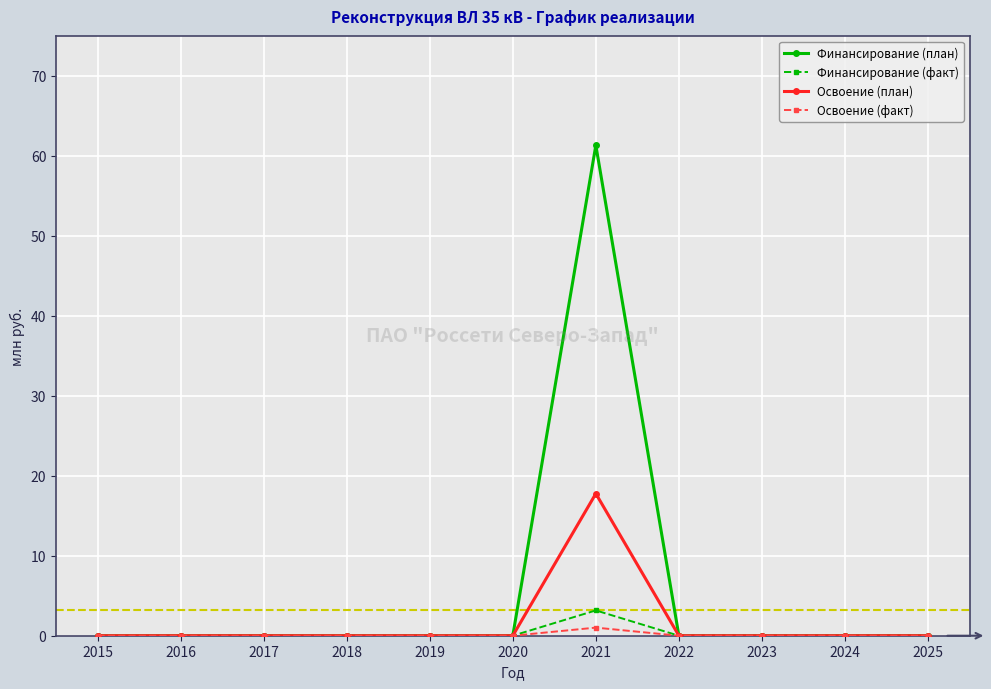

How many lines are shown in the chart?

4